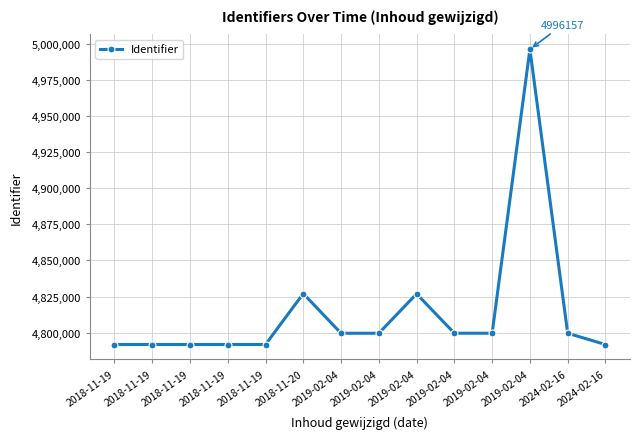

What is the smallest value displayed?

4791800